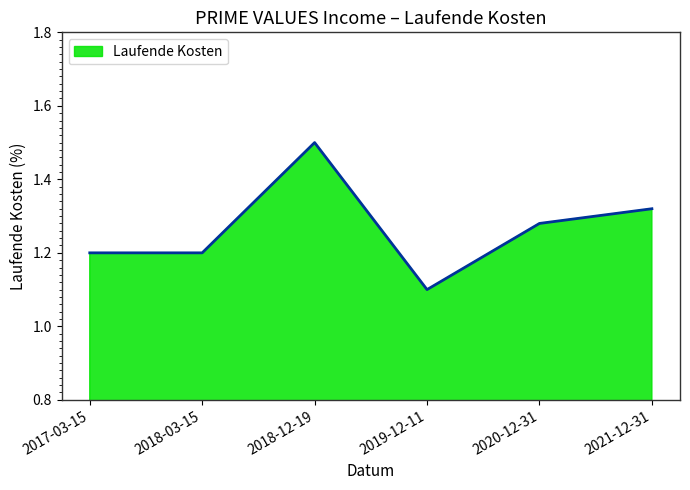

What position from the left is 2017-03-15?

1